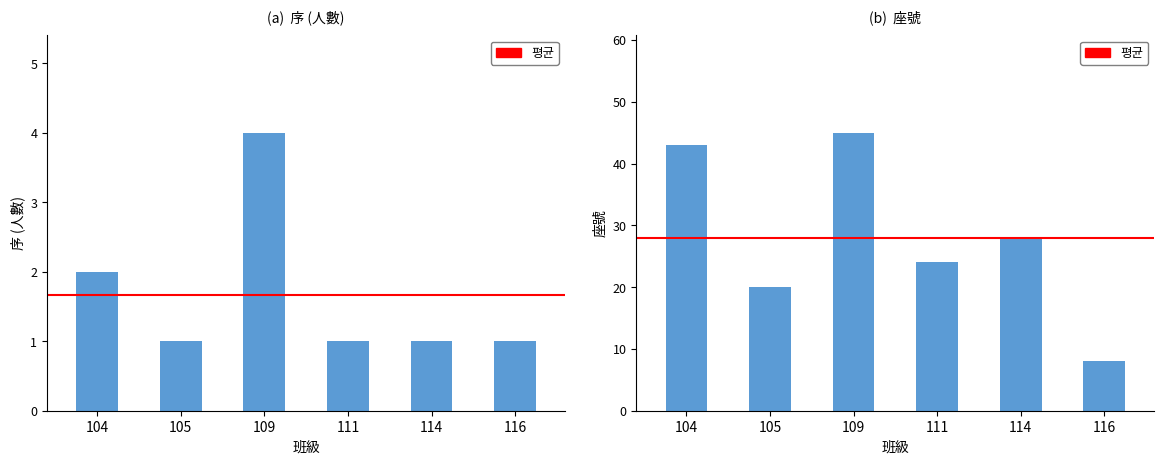

What is the spread (max minus min) of values at 109?

41